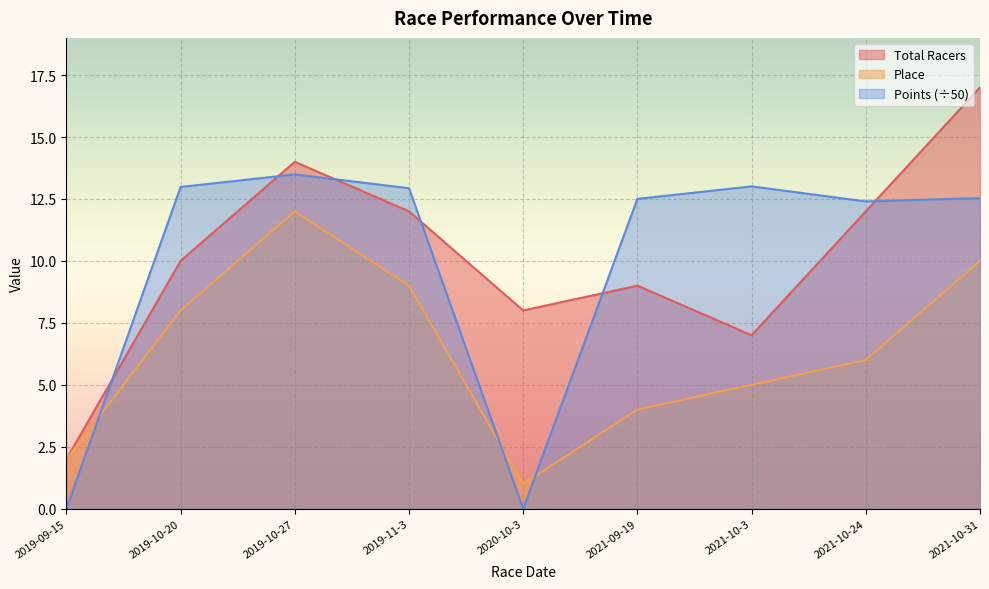

What is the total value across all series at 2019-09-15?

4.0